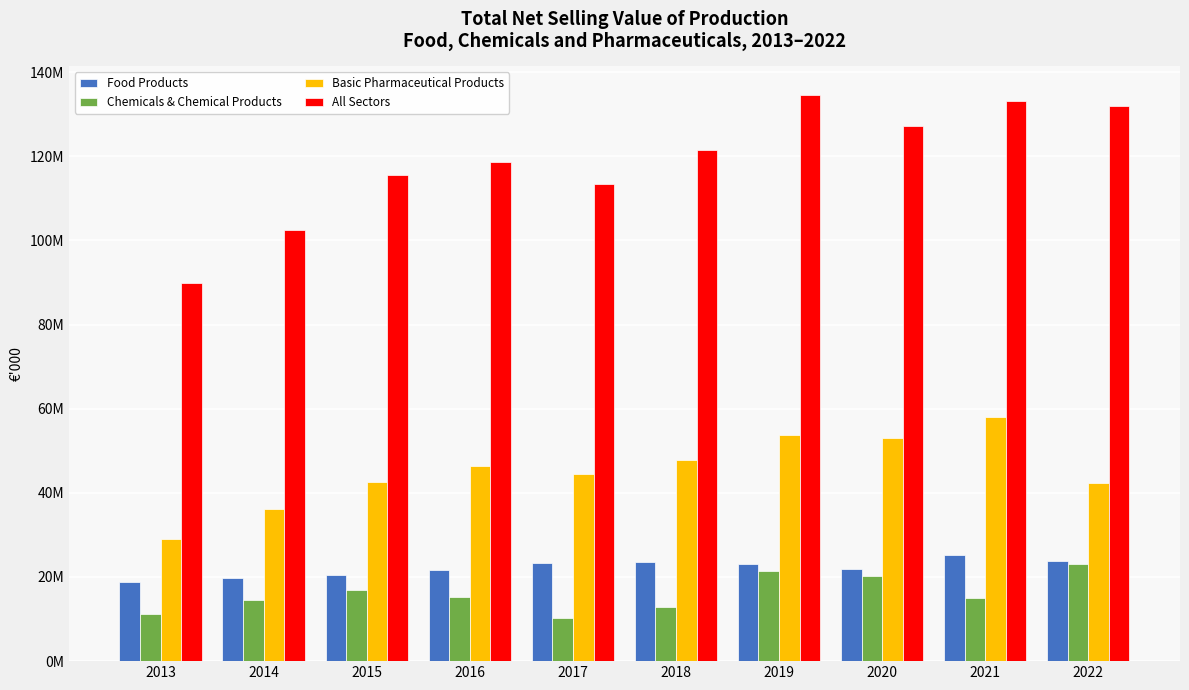

What is the difference between the maximum and minimum values in the Chemicals & Chemical Products series?

12672009